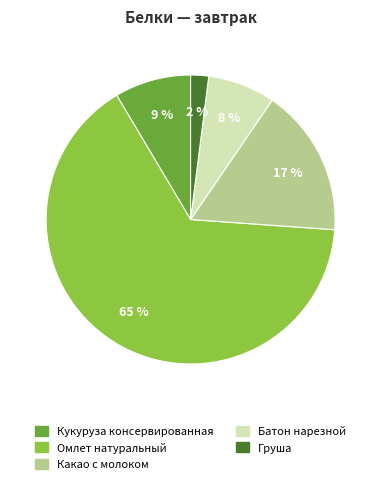

Rank the categories by value from lowest to highest.

Груша, Батон нарезной, Кукуруза консервированная, Какао с молоком, Омлет натуральный